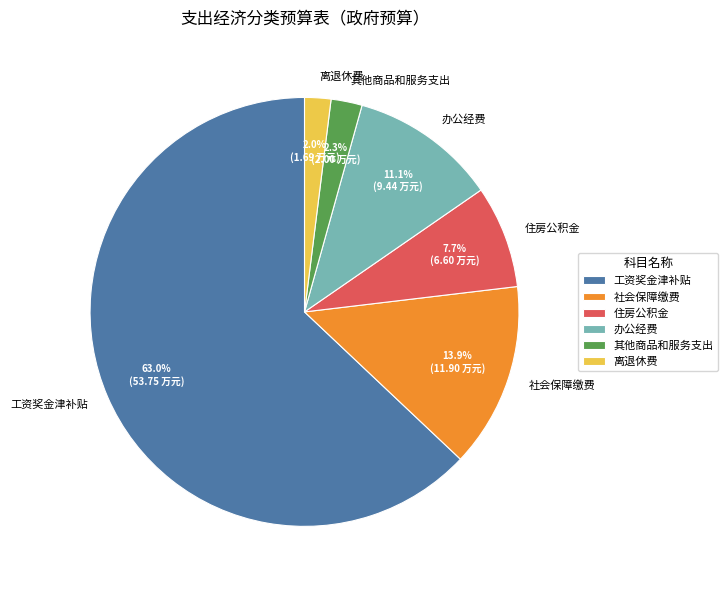

Does 住房公积金 account for over 50% of the chart?

No